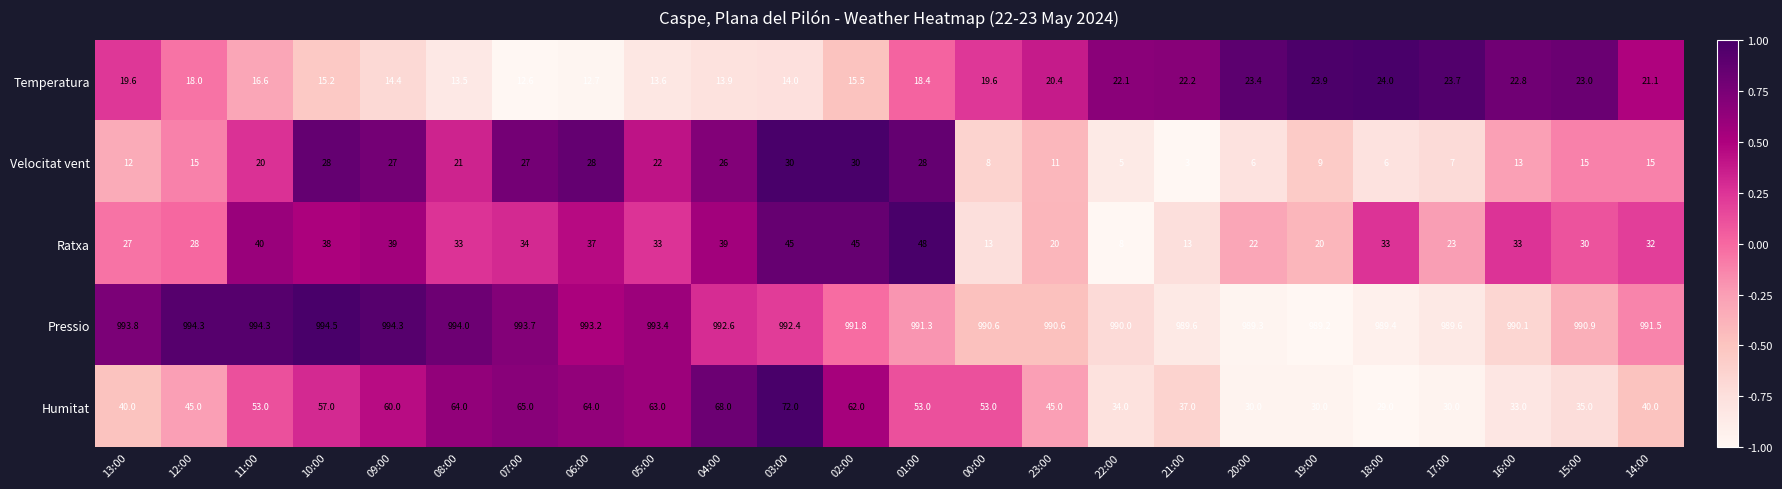

The value of Humitat at 04:00 is 68.0. True or false?

True